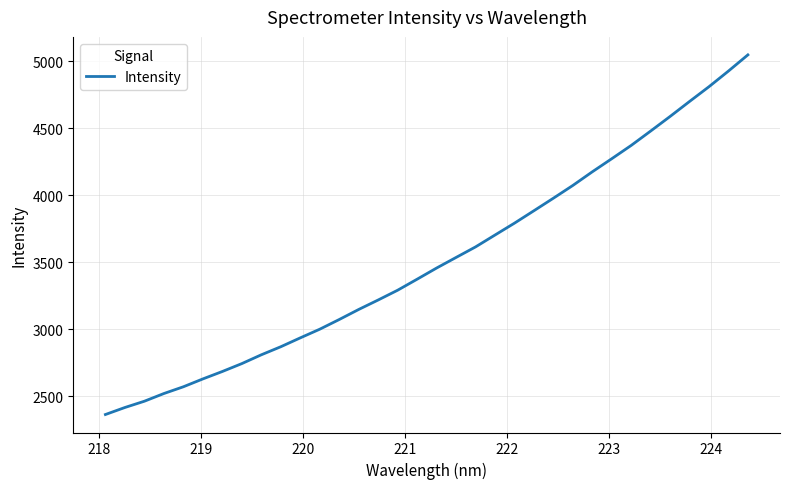

What is the difference between the maximum and minimum values?

2687.0